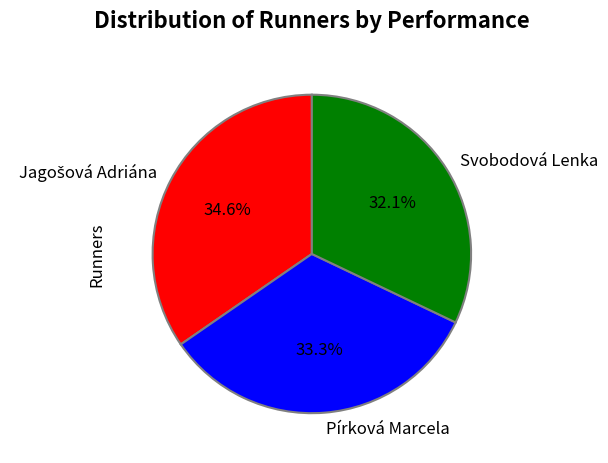

Is there any slice that represents more than half of the pie?

No